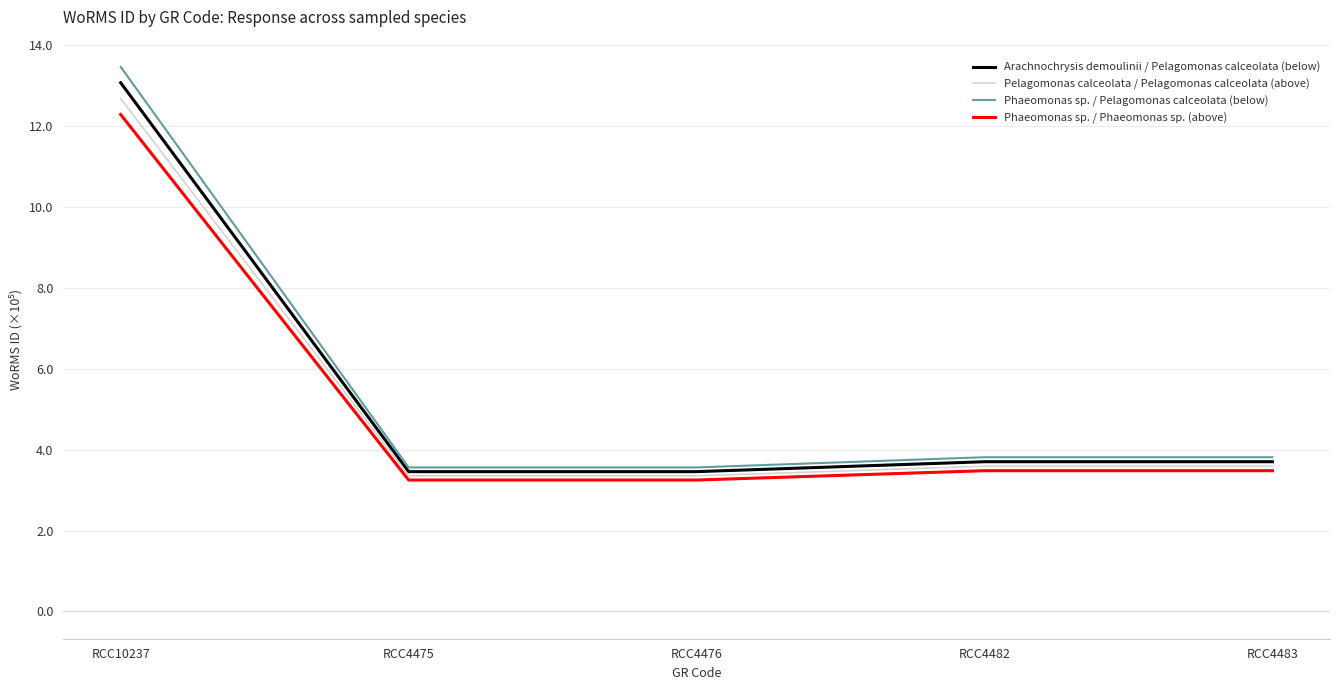

What is the sum of the Phaeomonas sp. / Phaeomonas sp. (above) values at RCC10237 and RCC4482?

15.8